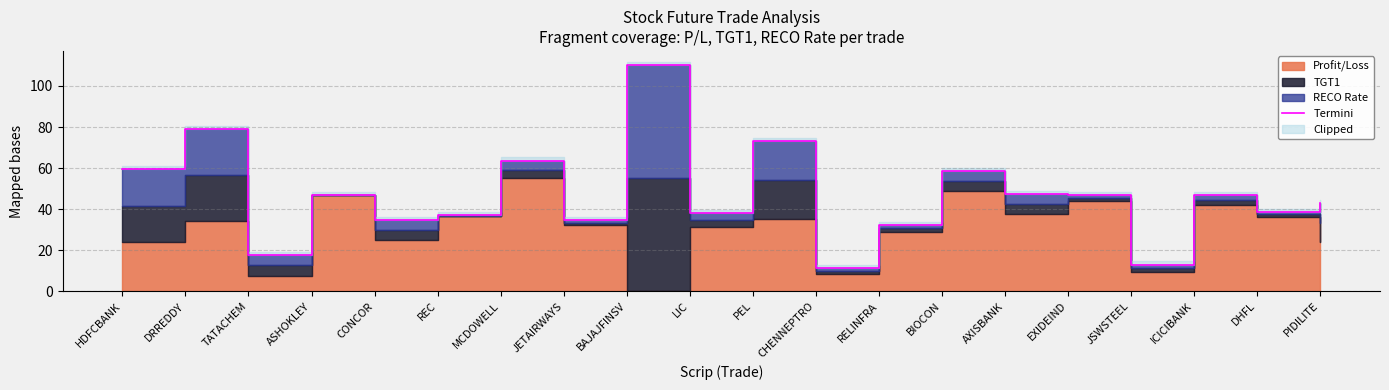

How many data points does each series have?

20